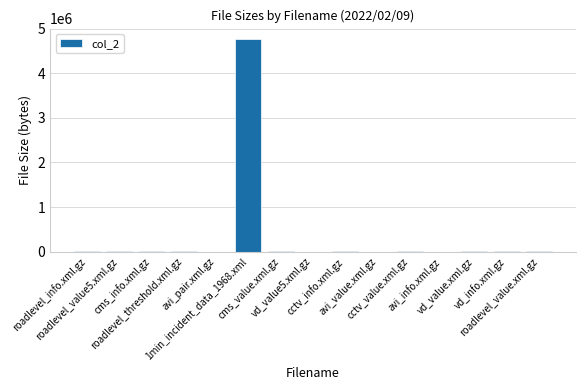

Reading right to left, what are all the values shown in this chart?

3910	3906	5686	1454	5475	1454	5509	3487	5400	4763224	1454	5590	5532	5188	5477